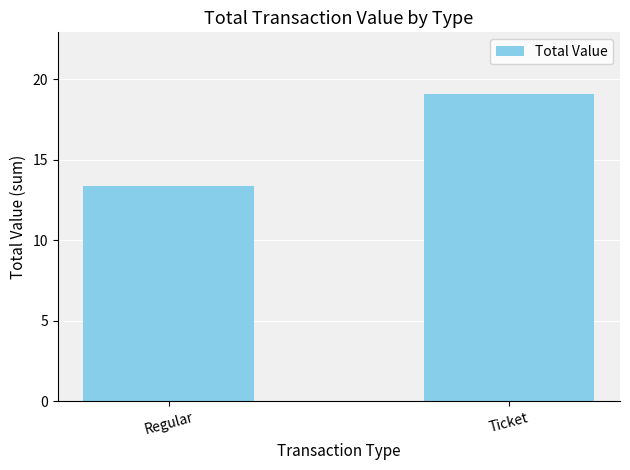

What is the greatest value displayed?

19.1